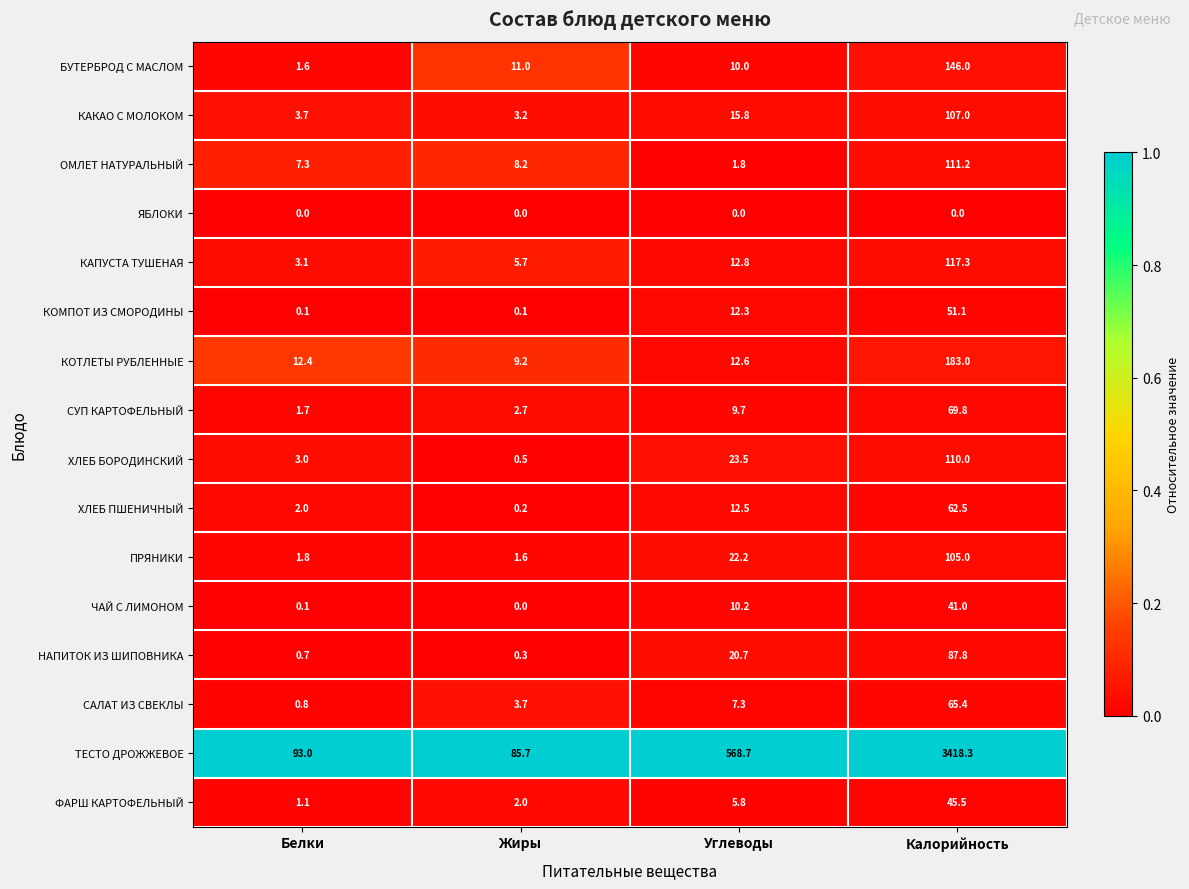

The value of САЛАТ ИЗ СВЕКЛЫ at Белки is 0.8. True or false?

True